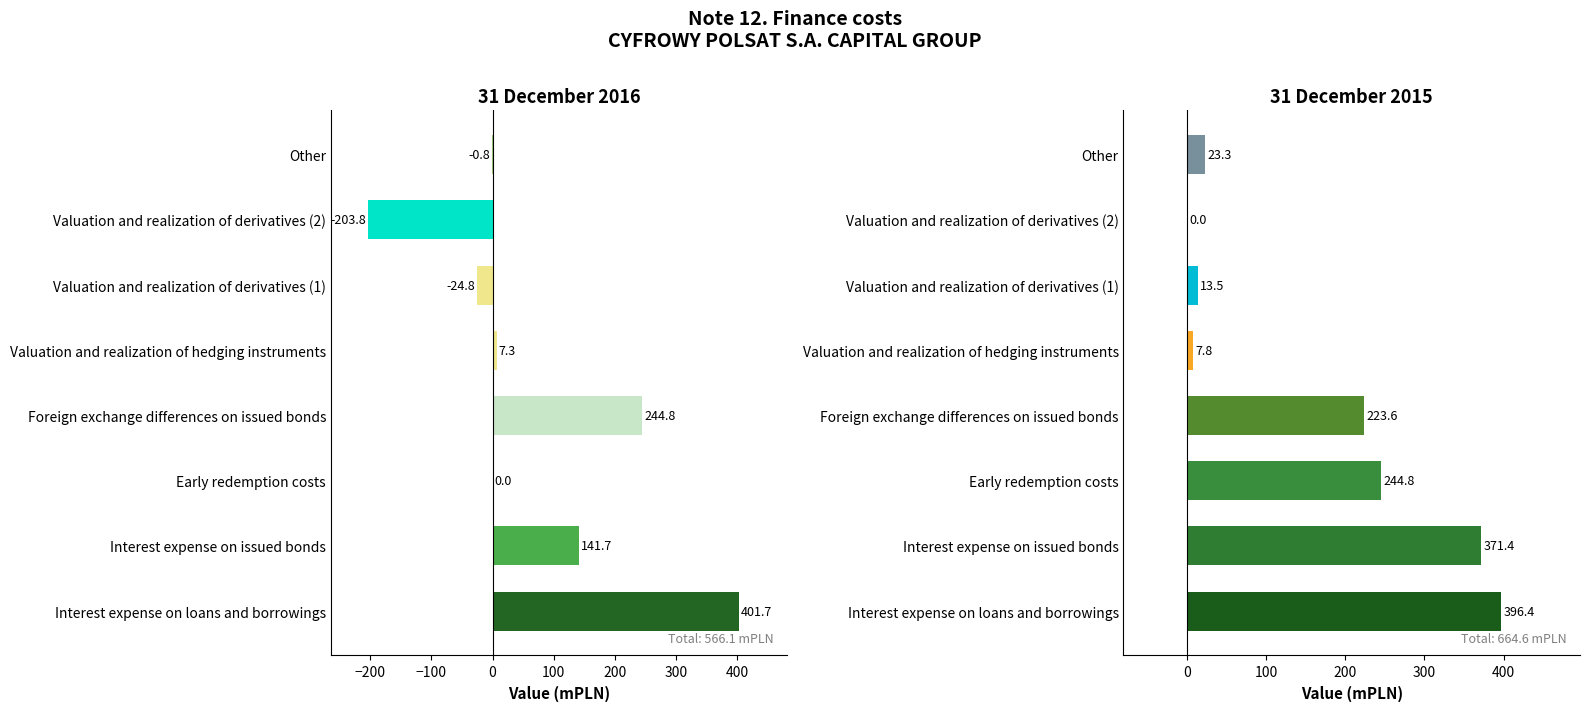

Reading left to right, what are all the values shown in this chart?

31 December 2016: 401.7	141.7	0.0	244.8	7.3	-24.8	-203.8	-0.8
31 December 2015: 396.4	371.4	244.8	223.6	7.8	13.5	0.0	23.3